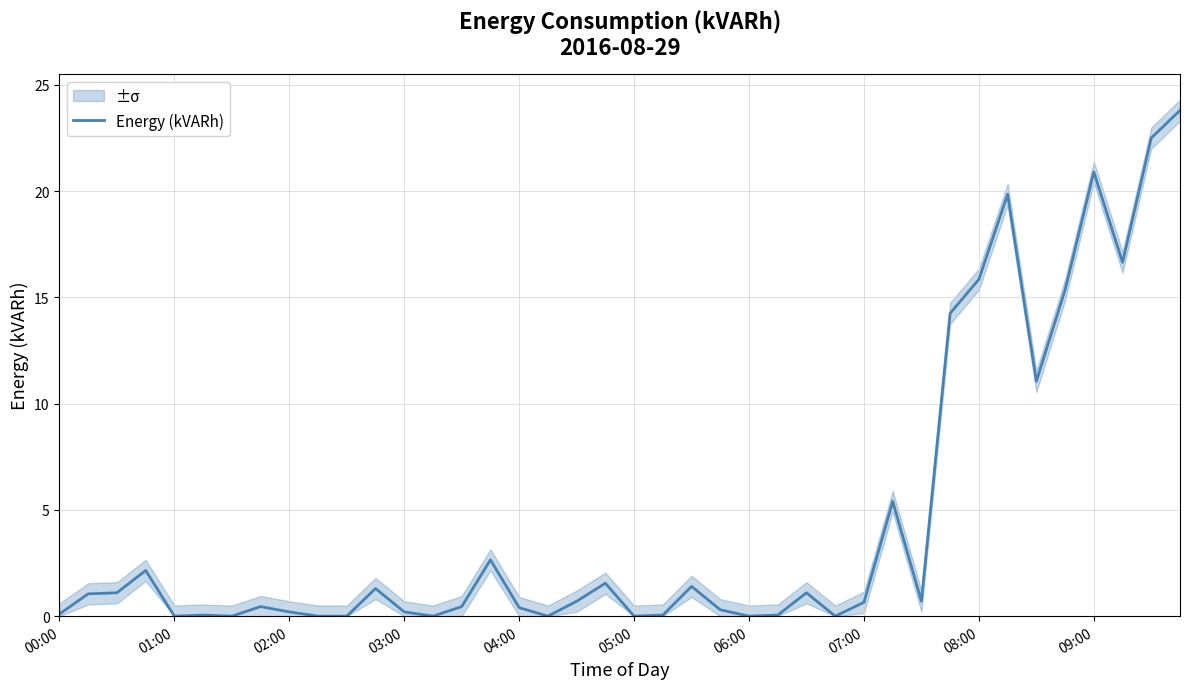

What is the highest value of the Energy (kVARh) series?

23.8